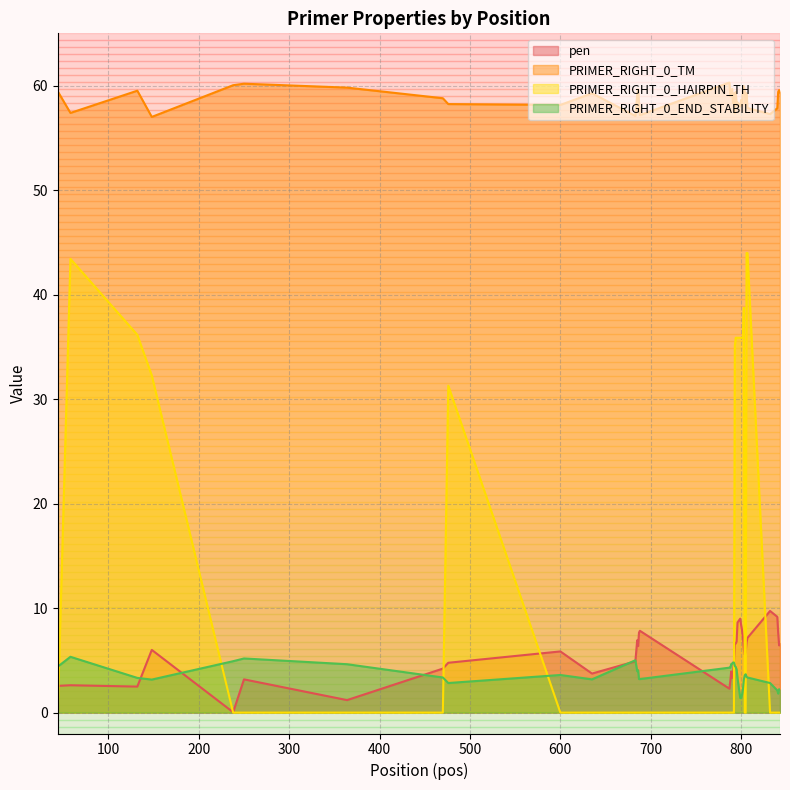

How many values in the pen series exceed 6?

20